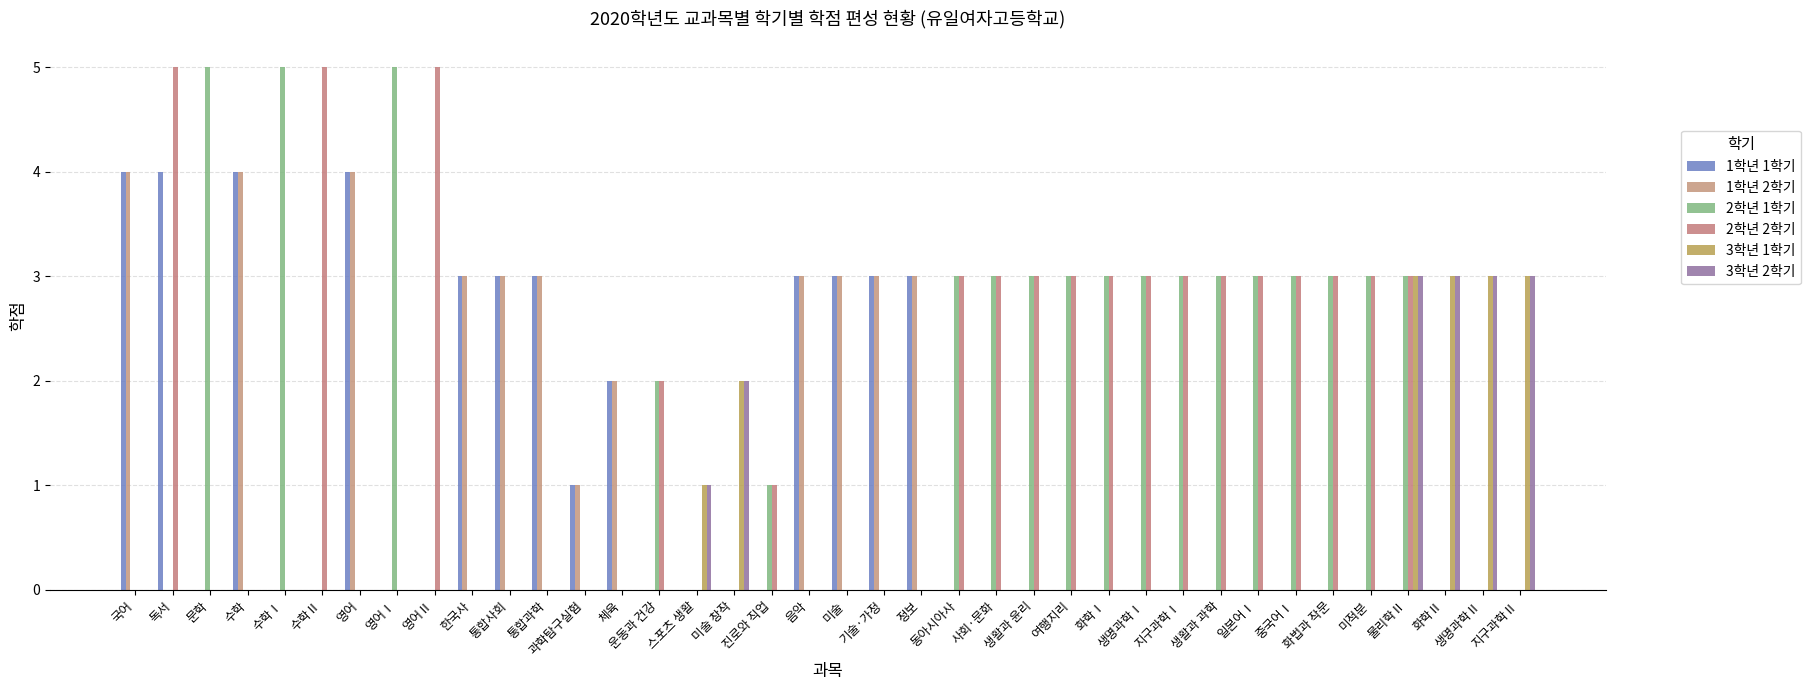

What is the maximum value for 2학년 2학기?

5